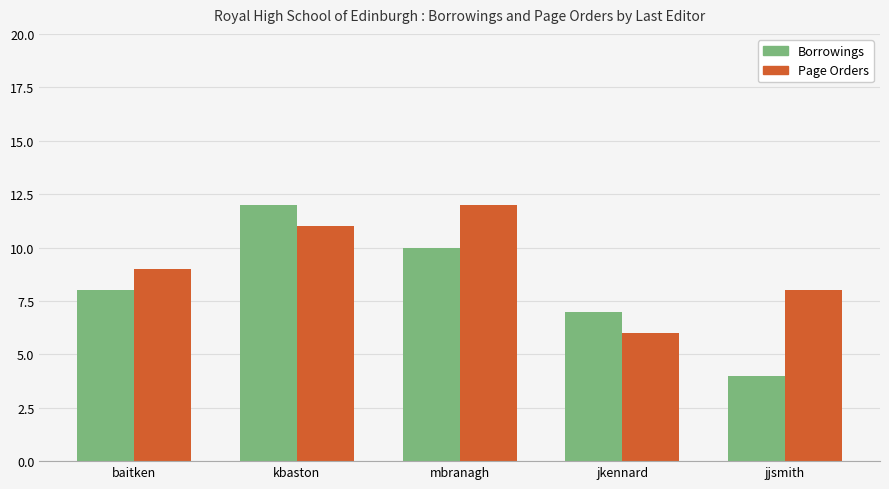

Between baitken and jkennard, which series saw the biggest shift?

Page Orders